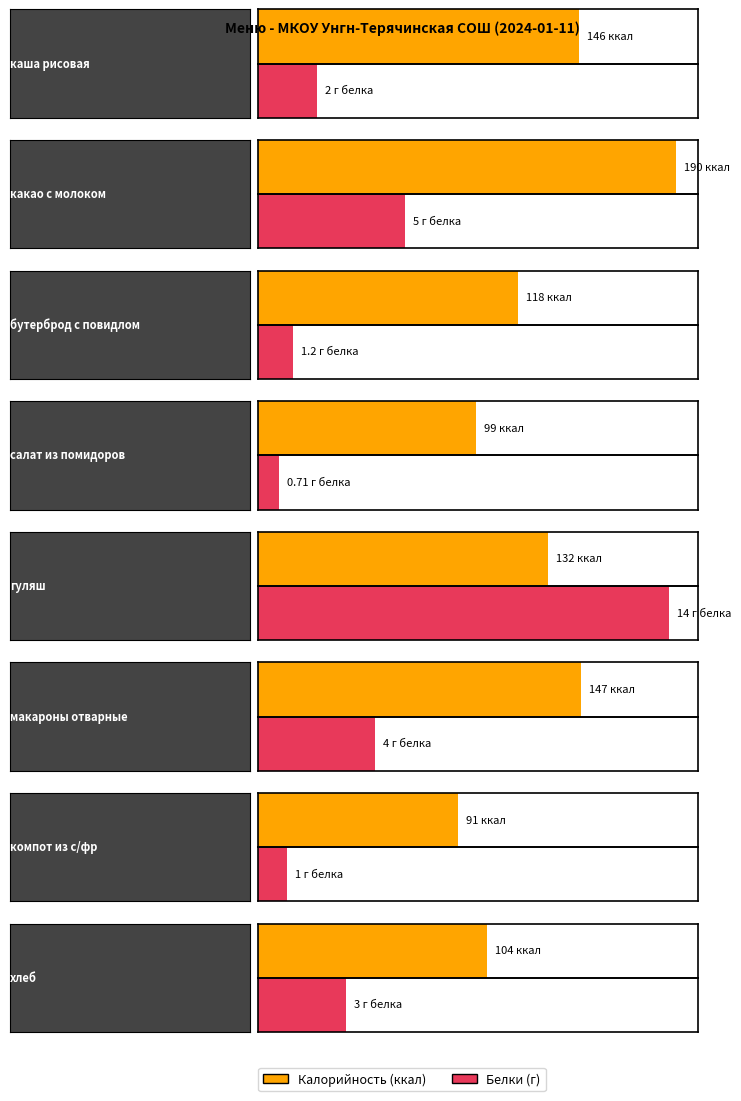

What is the average value of the Белки series?

3.9